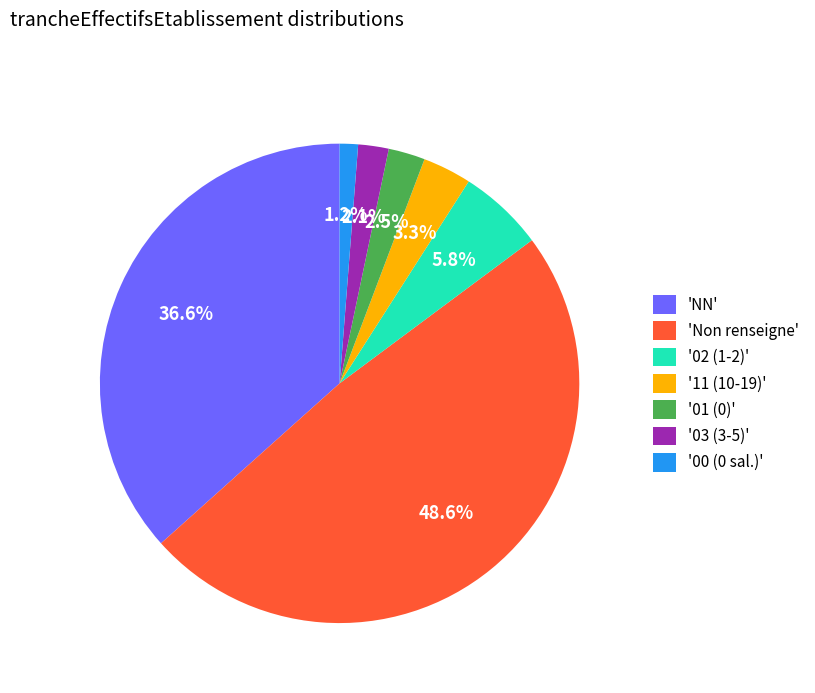

Between '11 (10-19)' and 'NN', which is larger?

'NN'